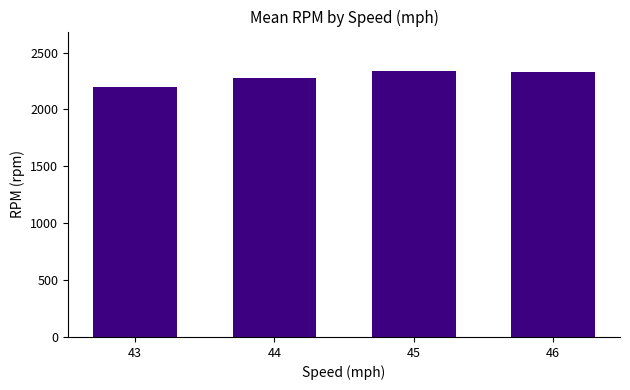

What is the value of the 3rd bar from the left?

2334.0